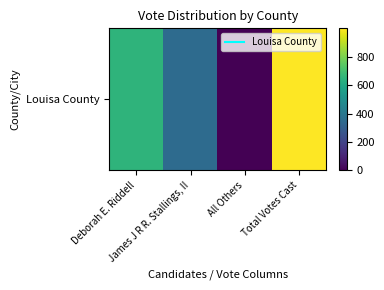

Reading right to left, list all the values displayed in this chart.

Total Votes Cast=999	All Others=0	James J R R. Stallings, II=348	Deborah E. Riddell=651